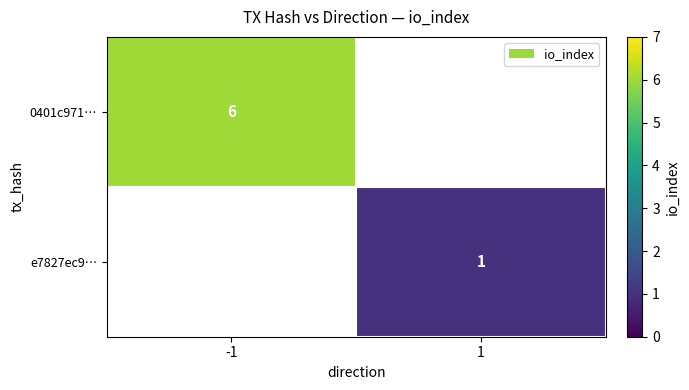

The value of e7827ec9… at 1 is 1. True or false?

True